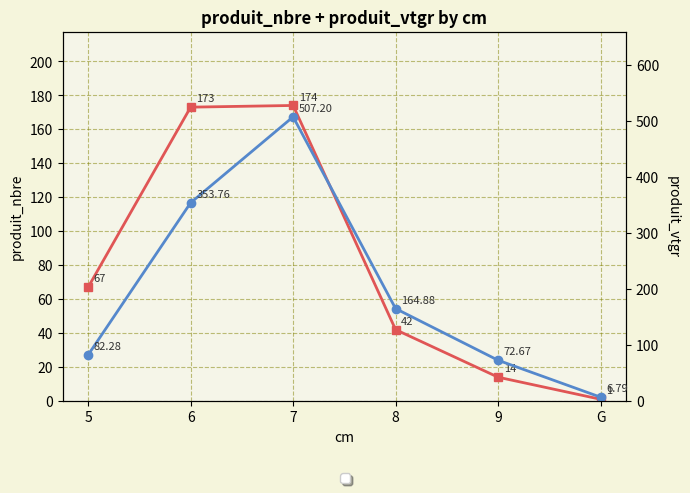

How many values in the produit_vtgr series exceed 164?

3